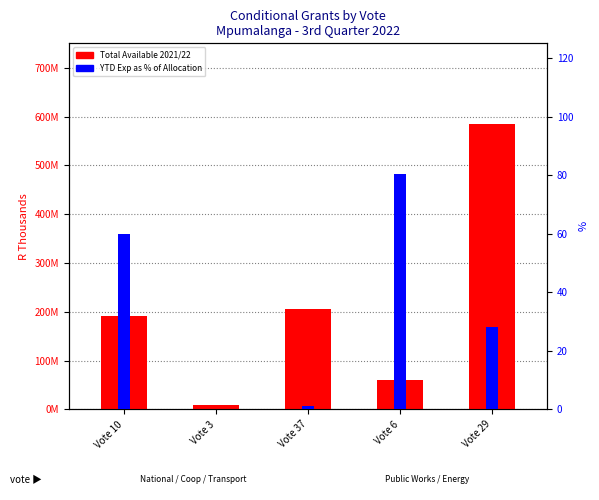

The value of Total Available 2021/22 at Vote 3 is 5676181.6. True or false?

False